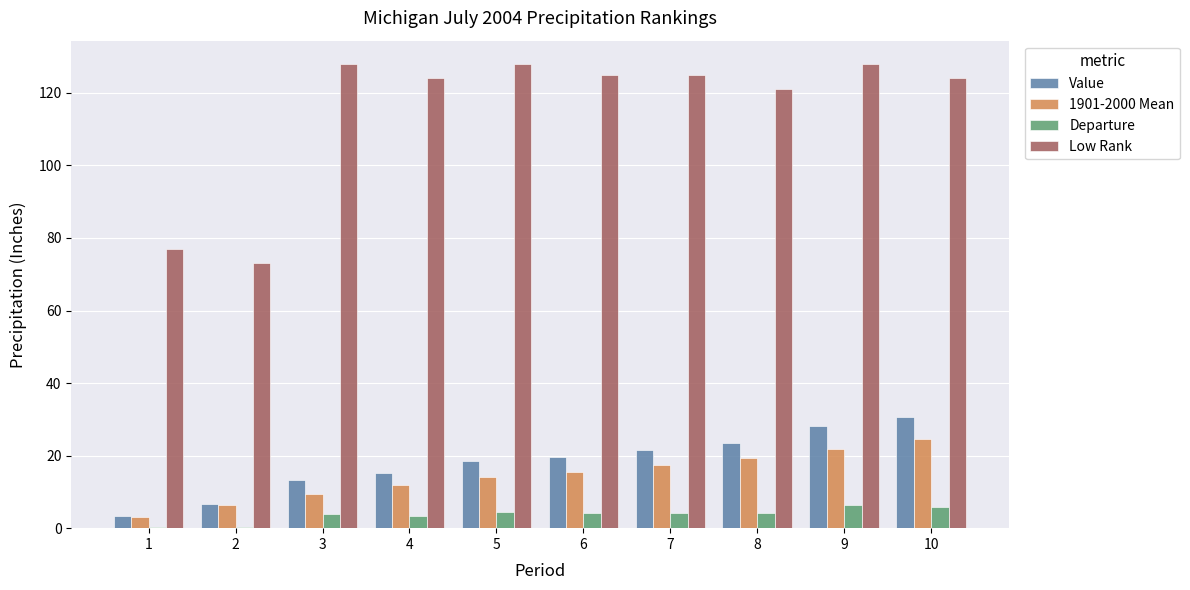

What is the greatest value displayed?

128.0